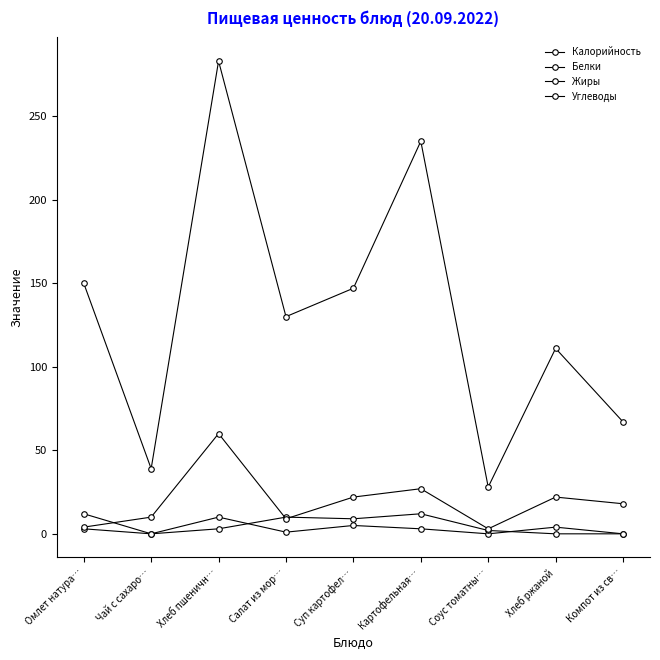

Reading right to left, extract all data points from this chart.

Калорийность: Компот из св…=67	Хлеб ржаной=111	Соус томатны…=28	Картофельная…=235	Суп картофел…=147	Салат из мор…=130	Хлеб пшеничн…=283	Чай с сахаро…=39	Омлет натура…=150
Белки: Компот из св…=0	Хлеб ржаной=4	Соус томатны…=0	Картофельная…=3	Суп картофел…=5	Салат из мор…=1	Хлеб пшеничн…=10	Чай с сахаро…=0	Омлет натура…=3
Жиры: Компот из св…=0	Хлеб ржаной=0	Соус томатны…=2	Картофельная…=12	Суп картофел…=9	Салат из мор…=10	Хлеб пшеничн…=3	Чай с сахаро…=0	Омлет натура…=12
Углеводы: Компот из св…=18	Хлеб ржаной=22	Соус томатны…=3	Картофельная…=27	Суп картофел…=22	Салат из мор…=9	Хлеб пшеничн…=60	Чай с сахаро…=10	Омлет натура…=4